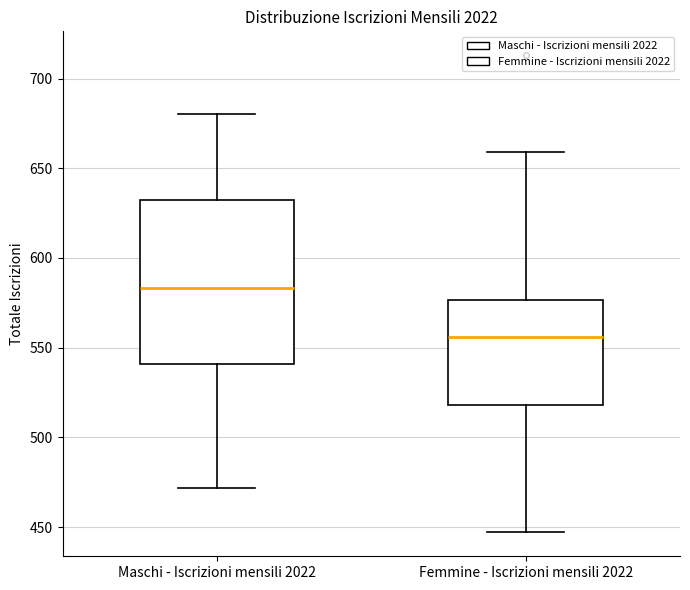

Which box's median line is the highest?

Maschi - Iscrizioni mensili 2022